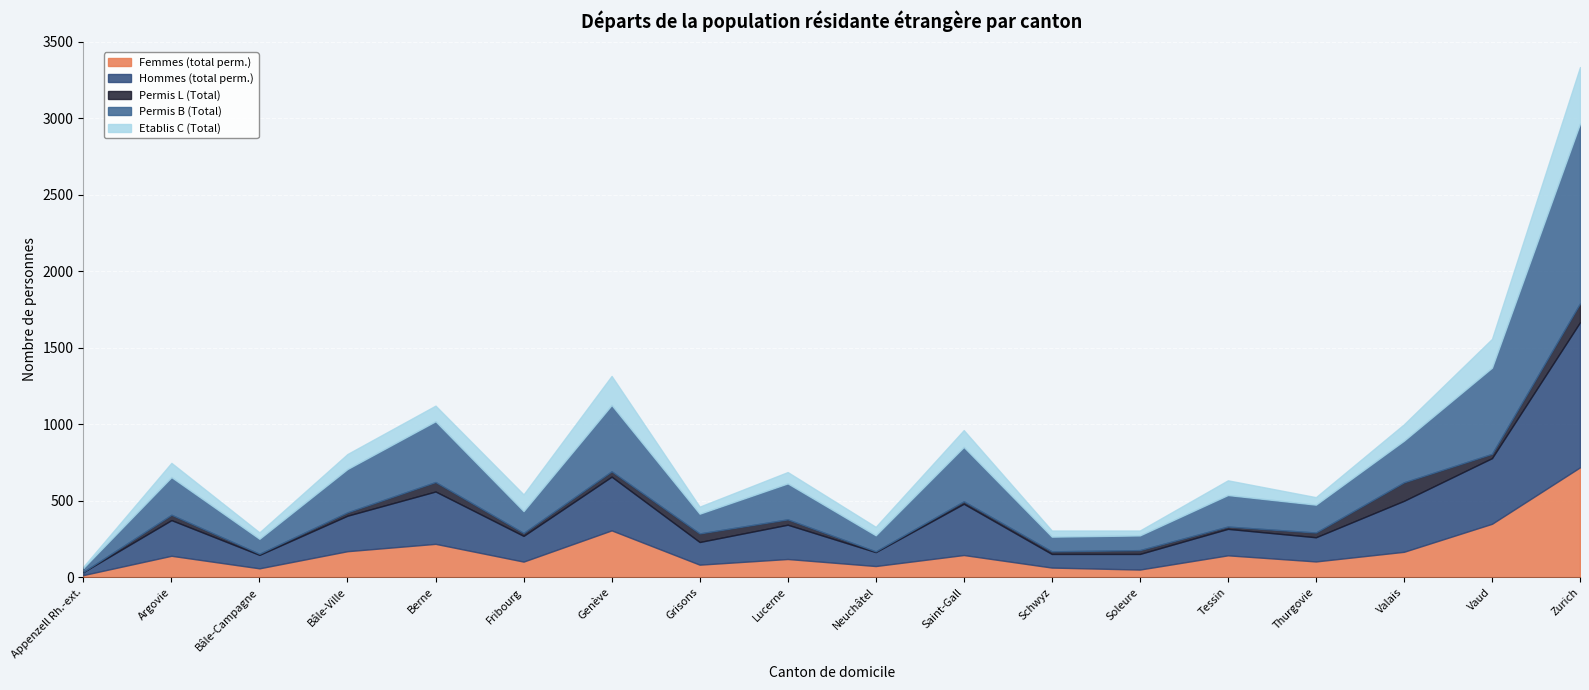

What is the sum of the Permis B (Total) values at Valais and Bâle-Ville?

555